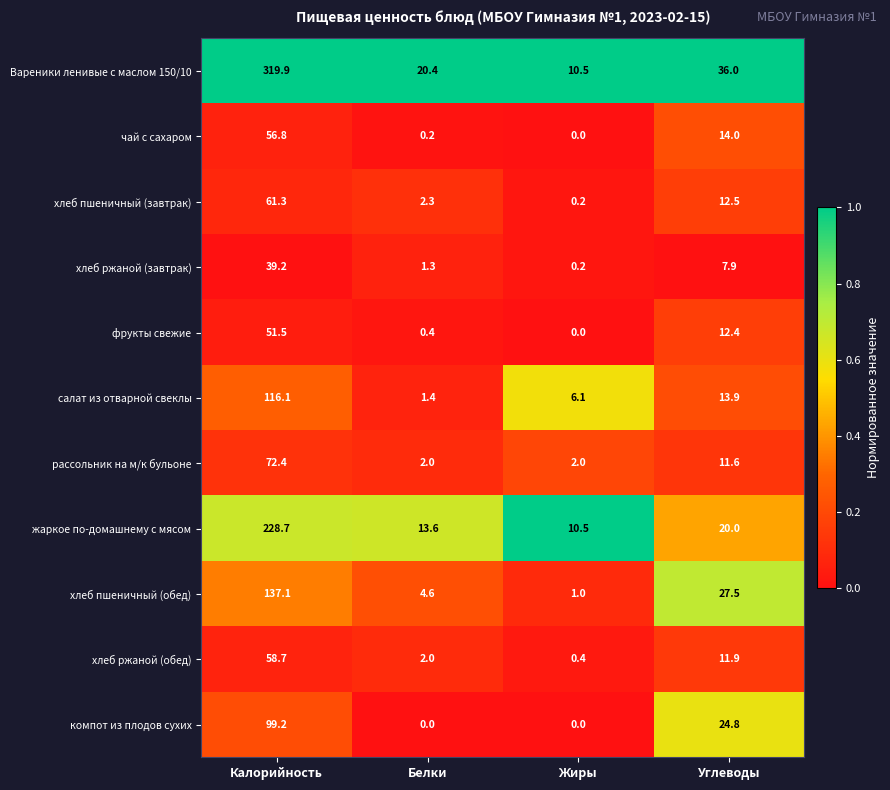

What is the difference between the highest and lowest values at Жиры?

10.5